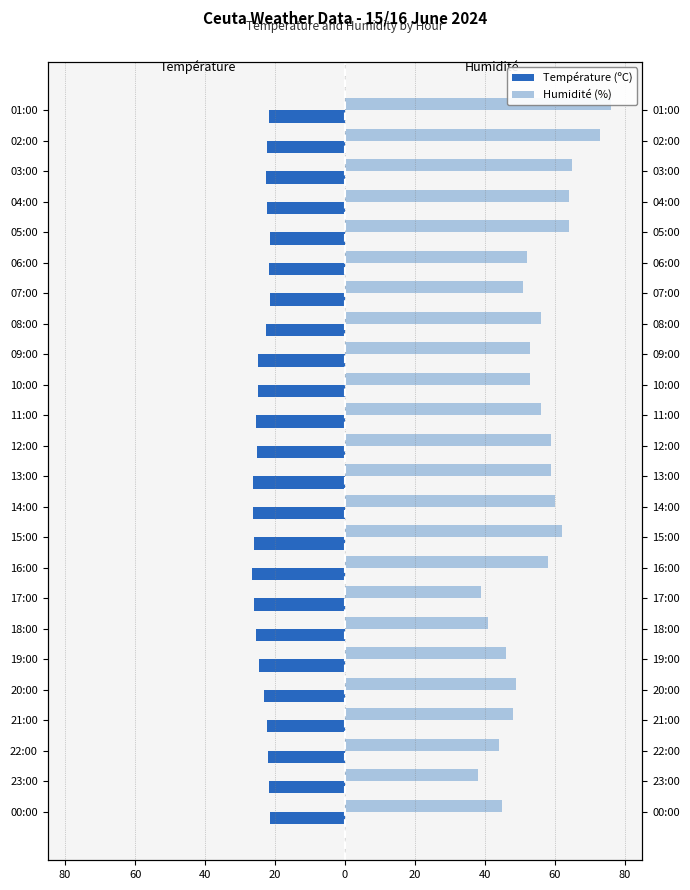

What are all the series names shown in the legend?

Température (ºC), Humidité (%)